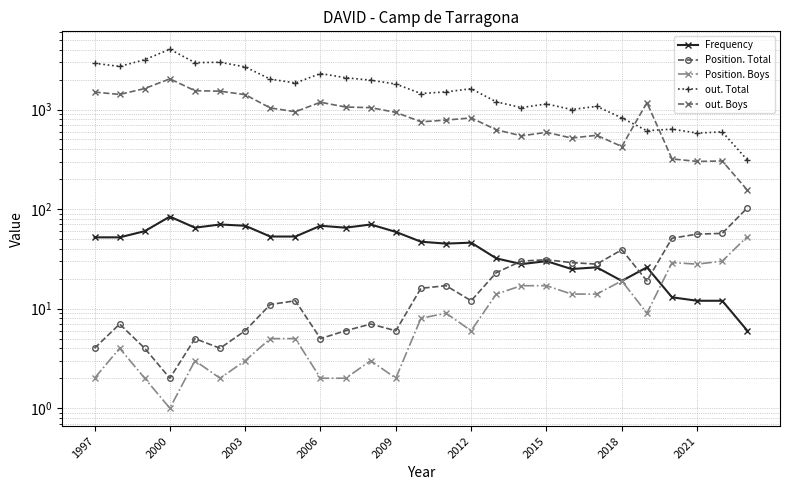

How many lines are shown in the chart?

5